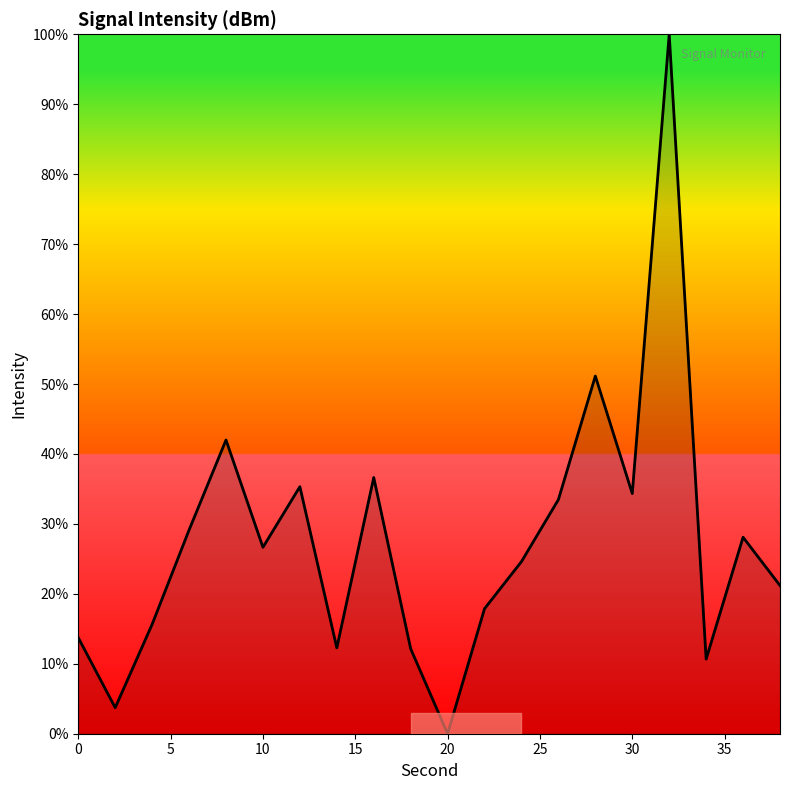

What is the maximum value shown in the chart?

100.0